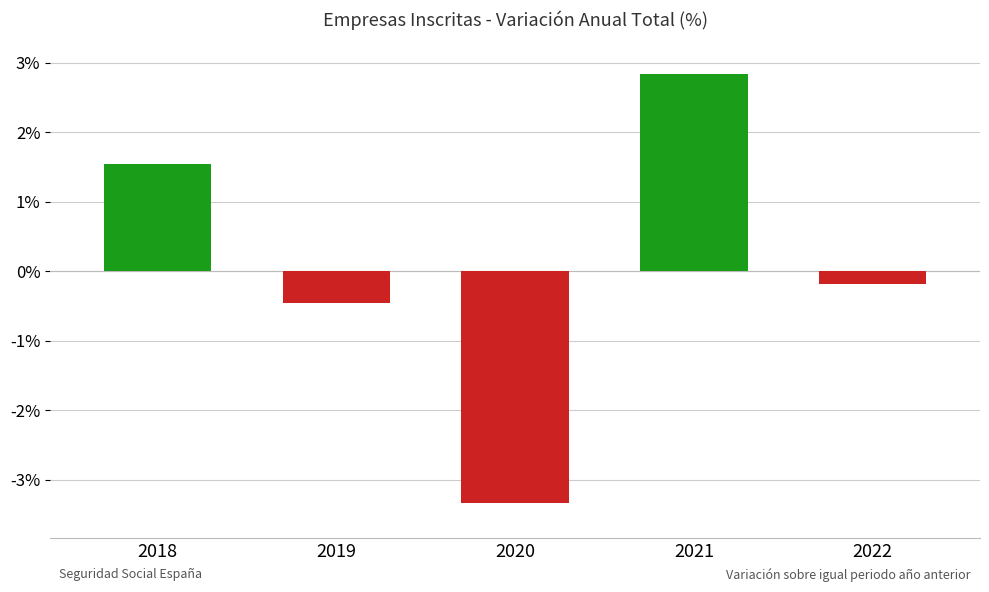

At which category does the chart reach its minimum across all series?

2020